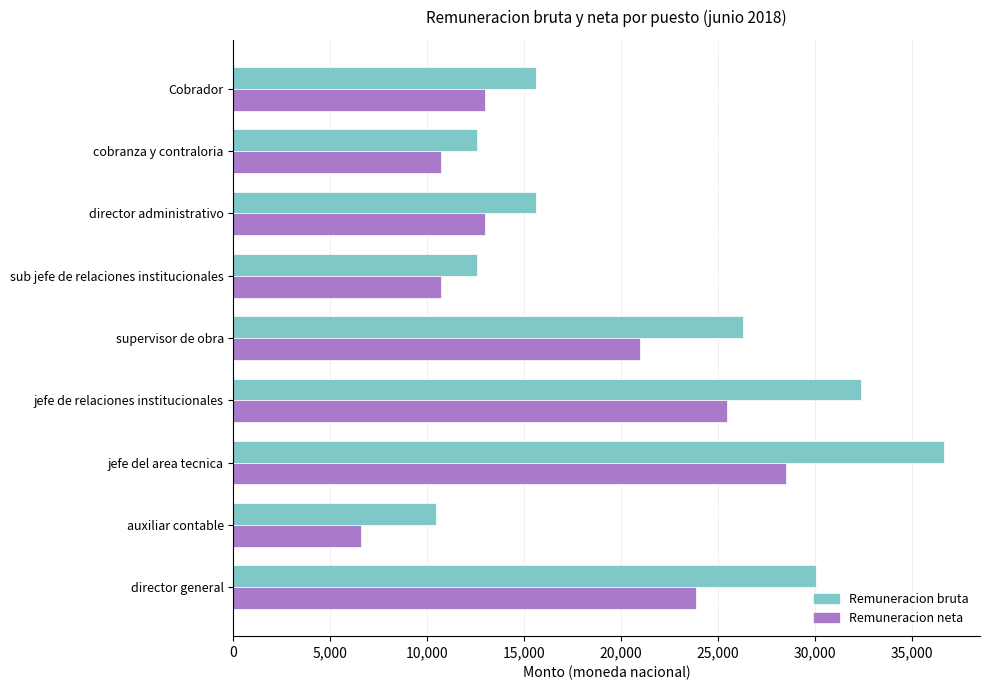

At which label is Remuneracion neta closest to 17550?

supervisor de obra